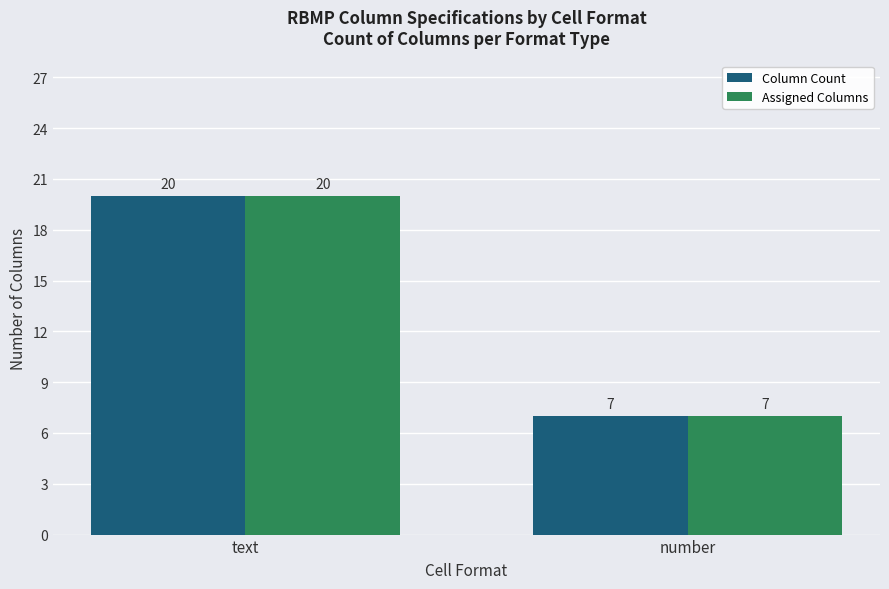

What are all the series names shown in the legend?

Column Count, Assigned Columns